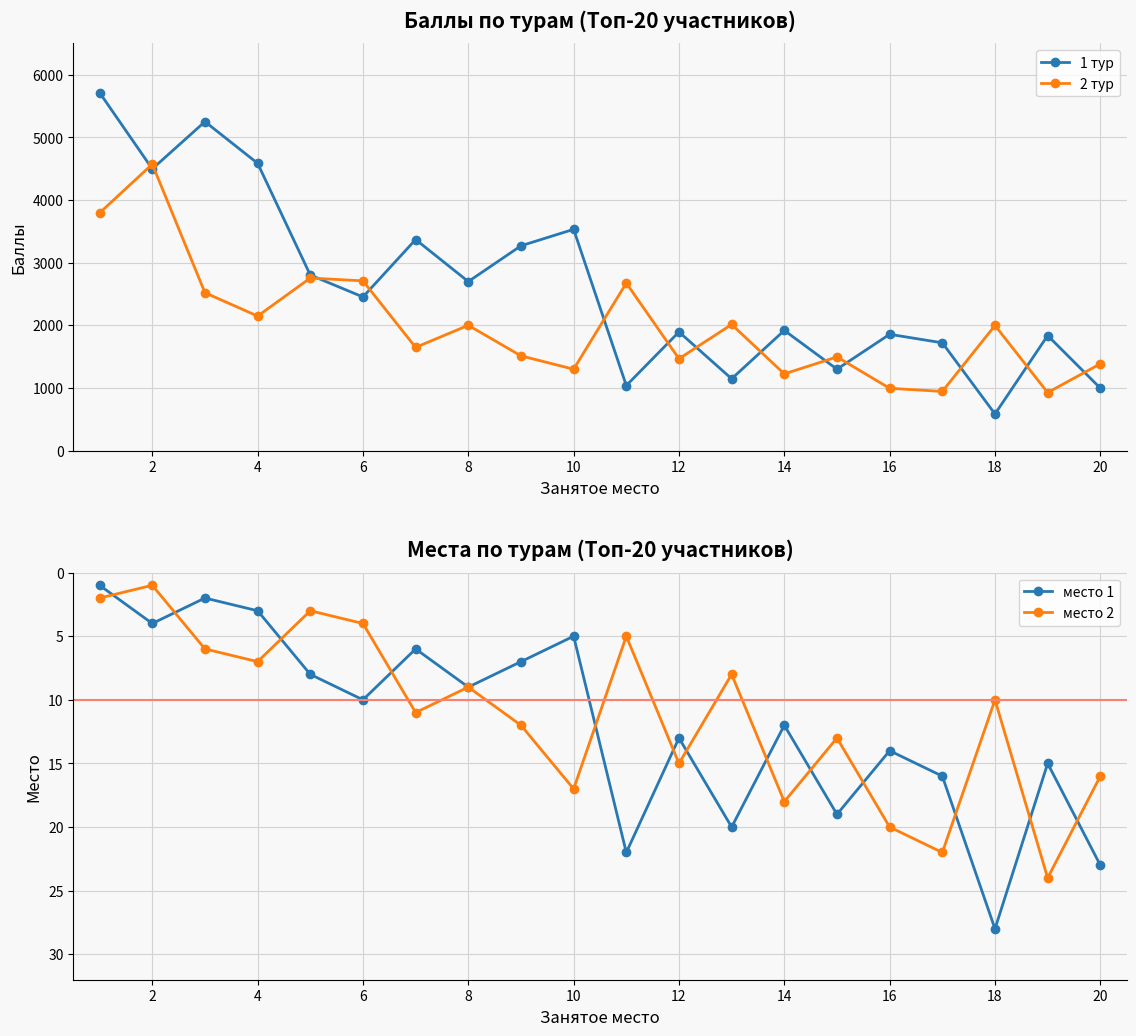

Where is the first local minimum for 1 тур?

2